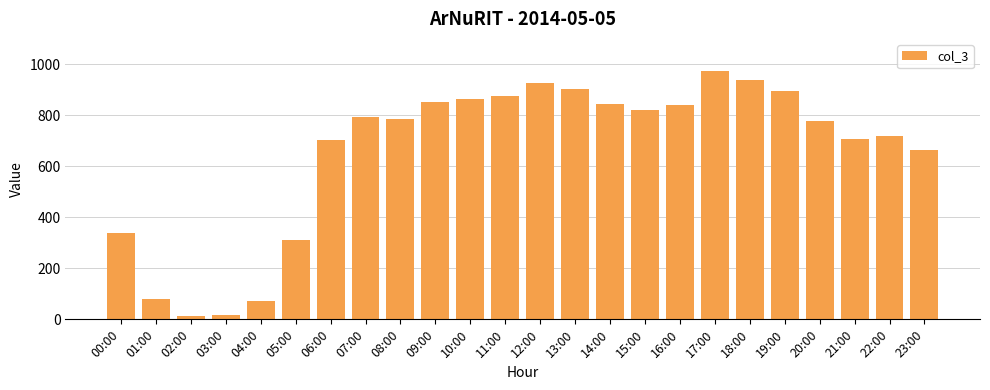

Are the bars horizontal?

No